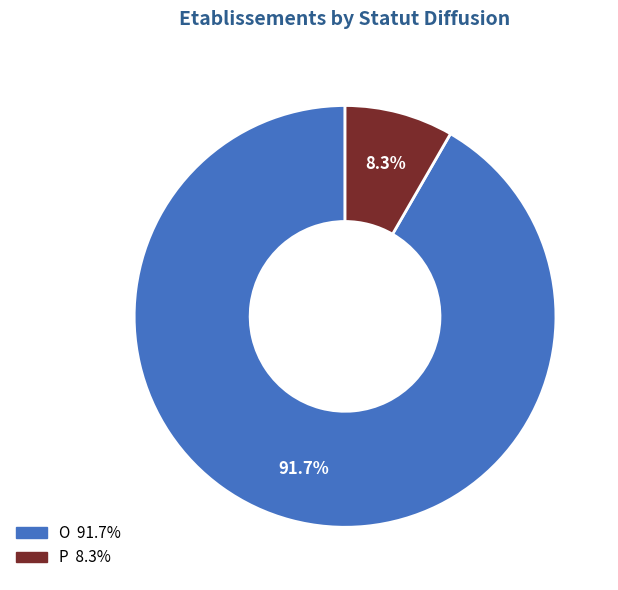

How many slices are in this pie chart?

2